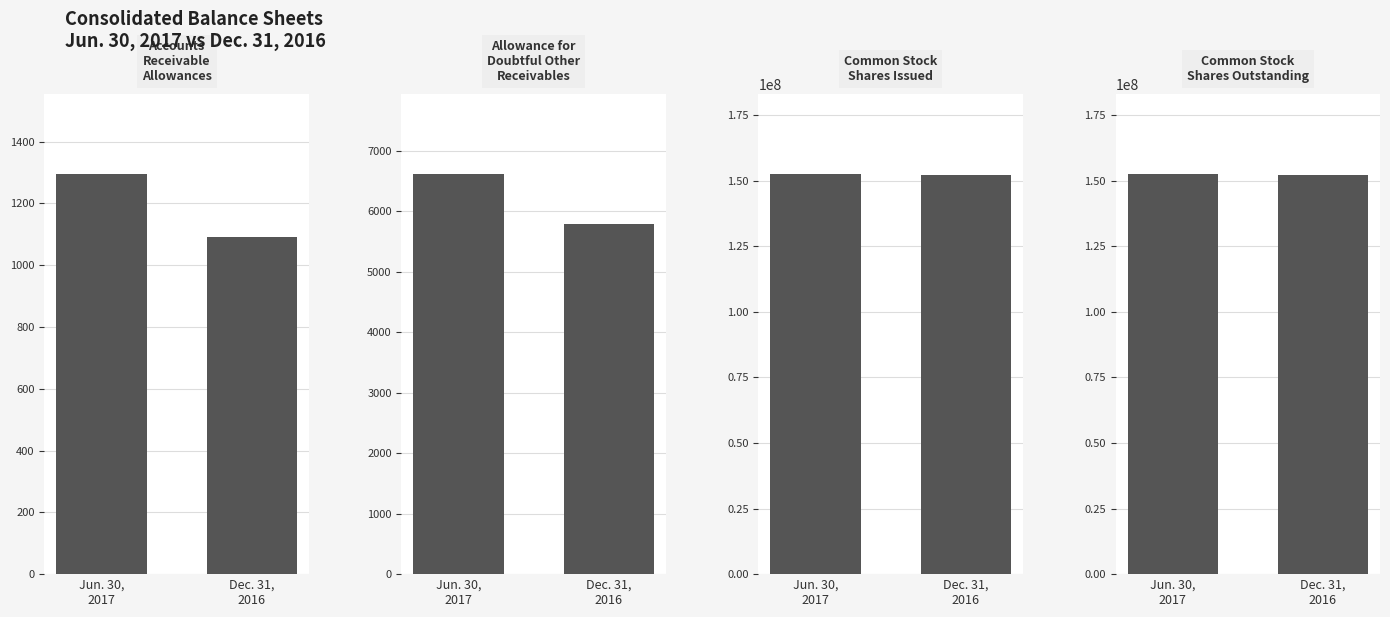

Is it true that Accounts
Receivable
Allowances equals 759 at Jun. 30,
2017?

False